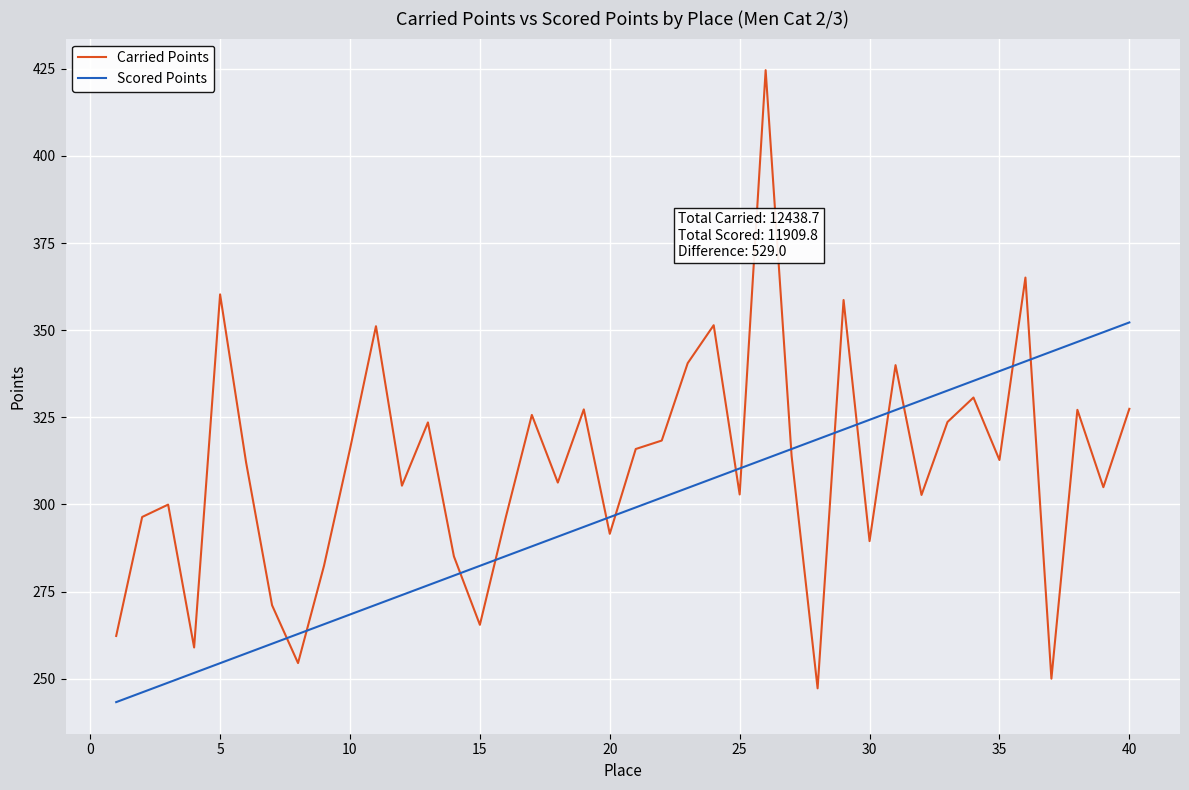

What is the difference between the second highest and minimum values in the Carried Points series?

117.9